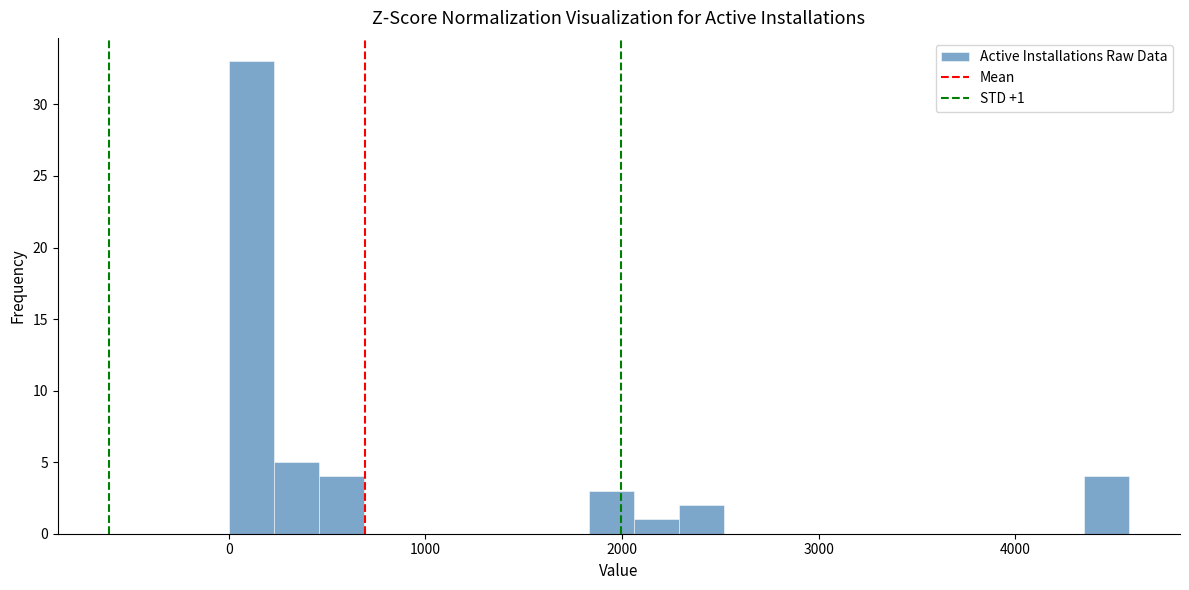

Read against the x-axis, roughly where is the centre of the tallest bar?

100